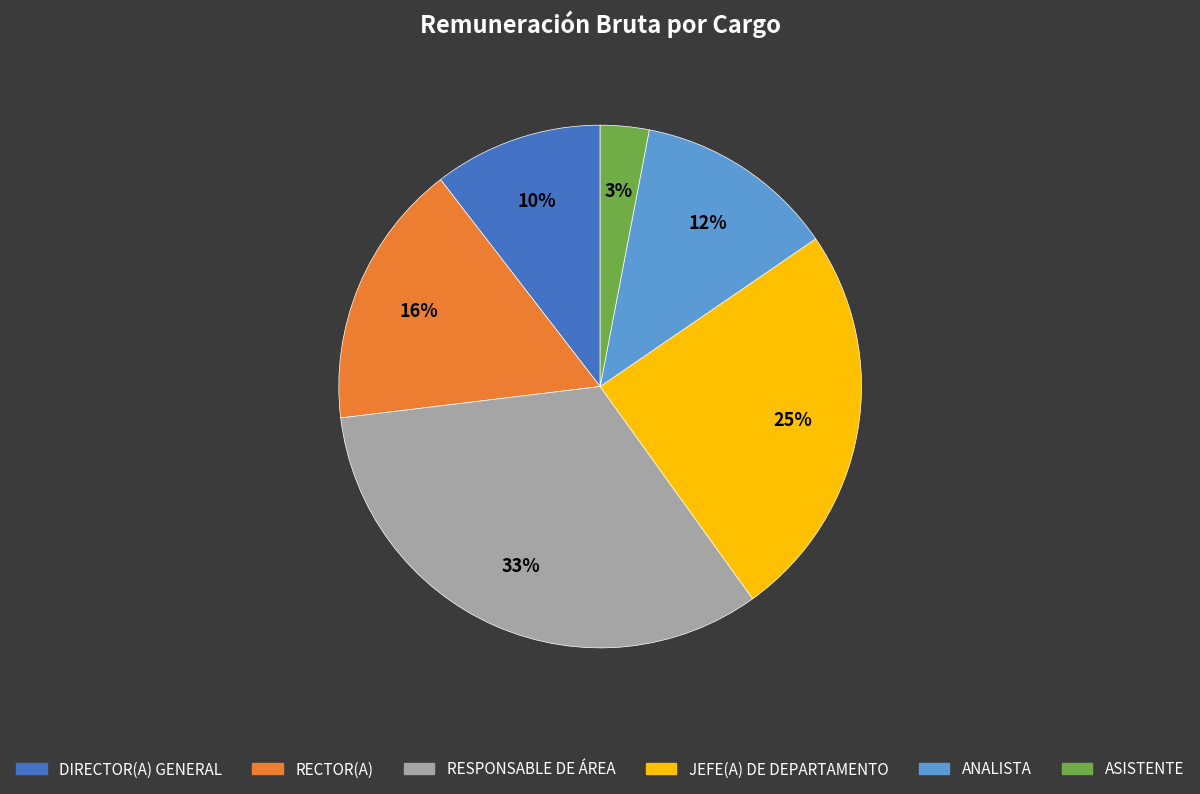

To the nearest percent, what is the average slice percentage?

17%